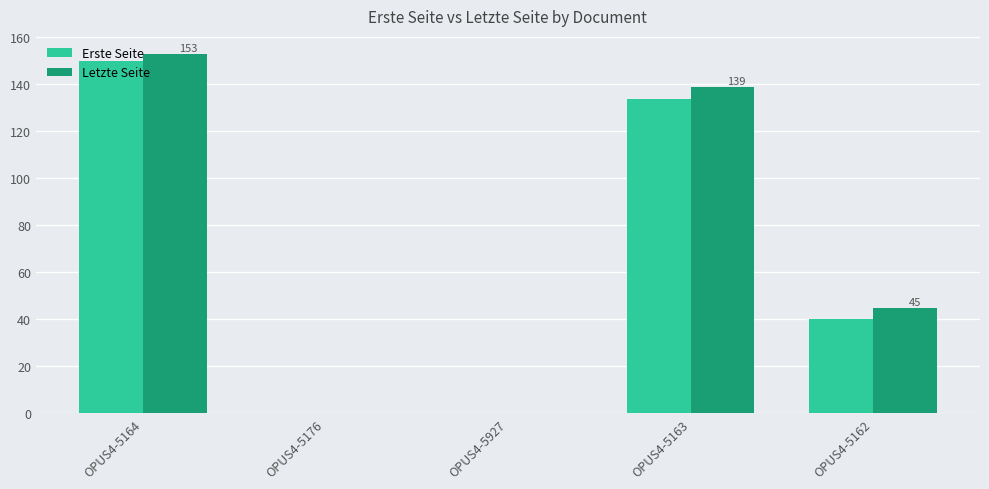

What is the total value across all series at OPUS4-5162?

85